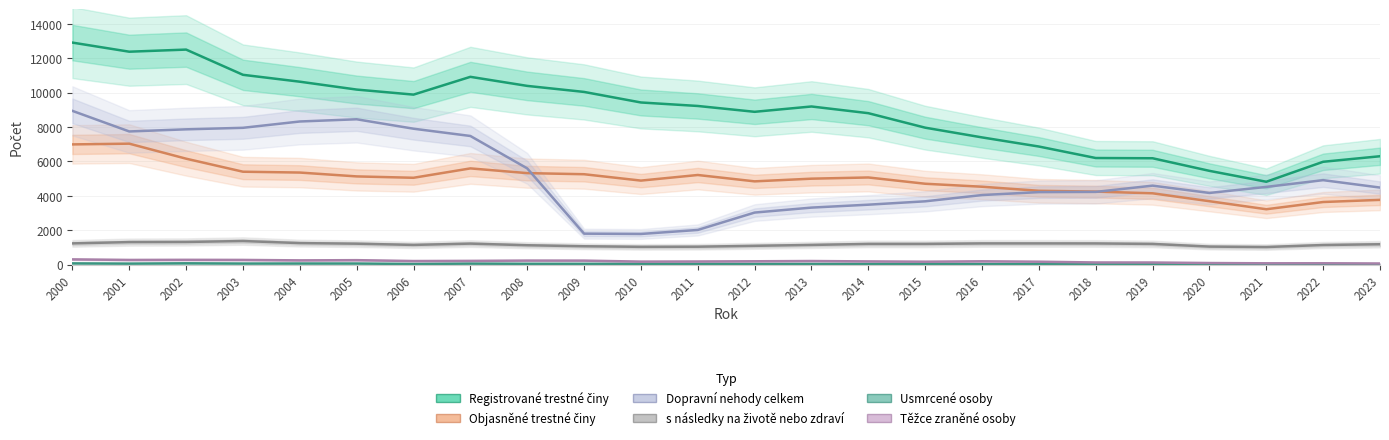

How many data points in s následky na životě nebo zdraví are less than 1200?

11